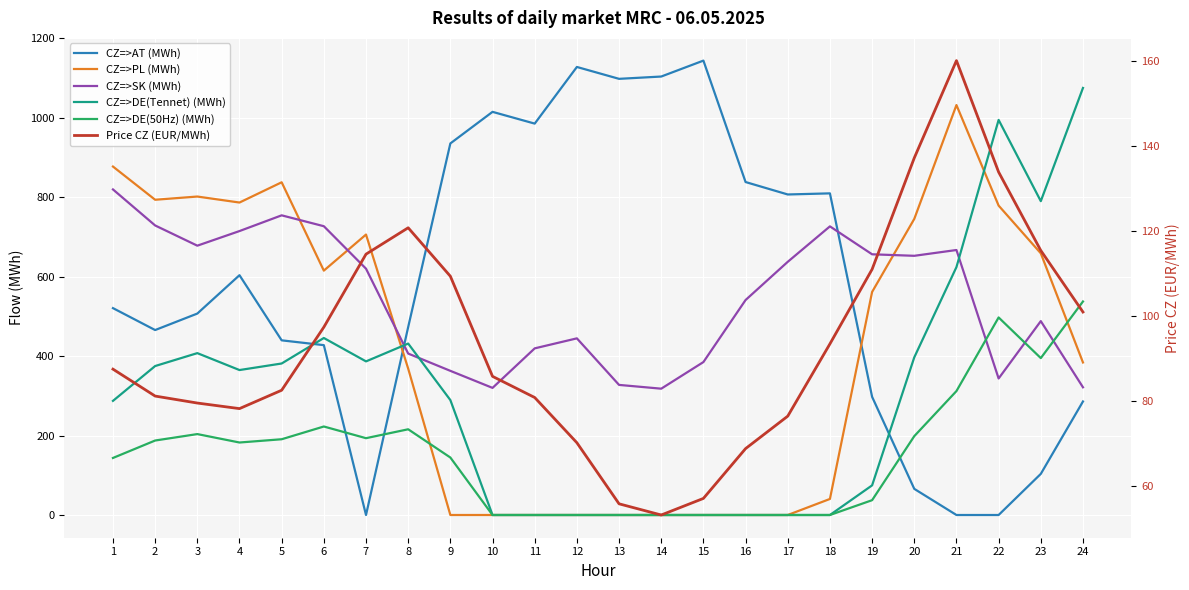

Reading right to left, transcribe all the data shown in this chart.

CZ=>AT (MWh): 285.8	103.5	0.0	0.0	65.8	297.5	809.7	806.9	838.2	1143.9	1103.8	1098.0	1127.9	985.3	1014.9	935.4	473.2	0.0	427.6	439.7	603.7	507.1	465.6	520.8
CZ=>PL (MWh): 384.0	658.8	778.9	1032.0	745.4	561.5	40.4	0.0	0.0	0.0	0.0	0.0	0.0	0.0	0.0	0.0	368.5	706.0	615.2	837.6	786.6	801.7	793.6	877.2
CZ=>SK (MWh): 321.5	488.1	343.7	667.1	652.5	656.3	726.6	637.4	541.2	385.0	318.0	327.5	444.7	419.5	320.0	362.9	406.4	620.1	727.0	754.4	714.8	678.0	728.9	819.6
CZ=>DE(Tennet) (MWh): 1075.1	790.1	994.6	624.1	396.9	74.6	0.0	0.0	0.0	0.0	0.0	0.0	0.0	0.0	0.0	289.3	431.6	386.7	445.6	381.4	364.9	407.5	375.0	287.3
CZ=>DE(50Hz) (MWh): 537.5	395.0	497.3	312.0	198.5	37.3	0.0	0.0	0.0	0.0	0.0	0.0	0.0	0.0	0.0	144.7	215.8	193.4	222.8	190.7	182.5	203.7	187.5	143.6
Price CZ (EUR/MWh): 101.0	115.4	133.9	160.1	137.2	111.0	93.5	76.5	68.9	57.2	53.3	55.9	70.2	80.9	85.8	109.4	120.8	114.6	97.4	82.6	78.3	79.6	81.2	87.5